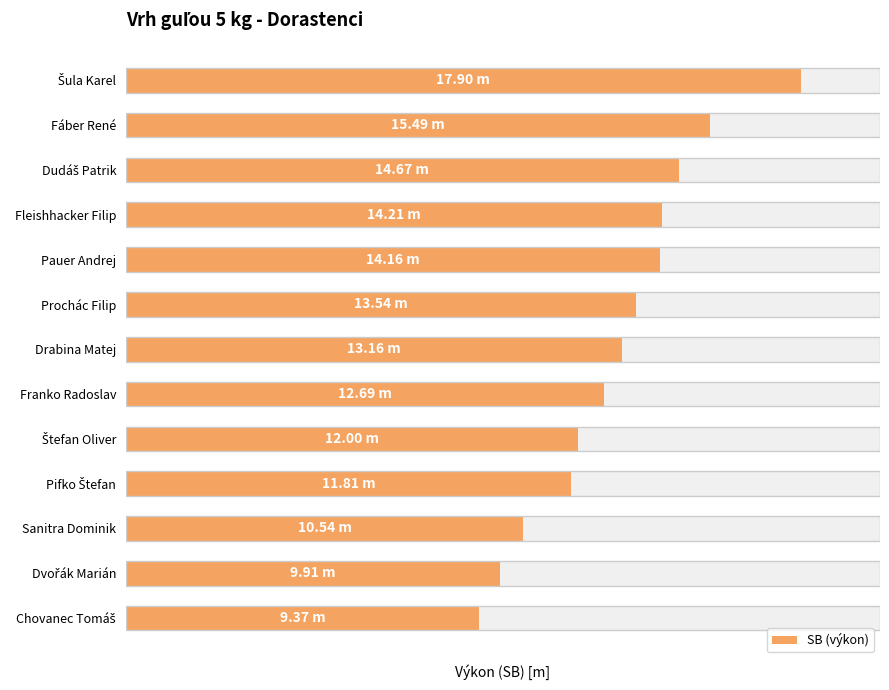

The value at Šula Karel is 17.9. True or false?

True